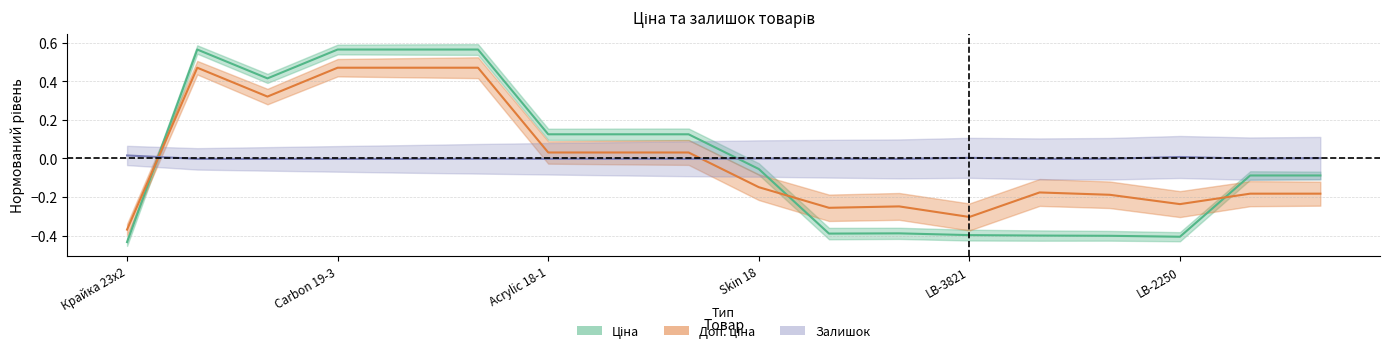

How many lines are shown in the chart?

3